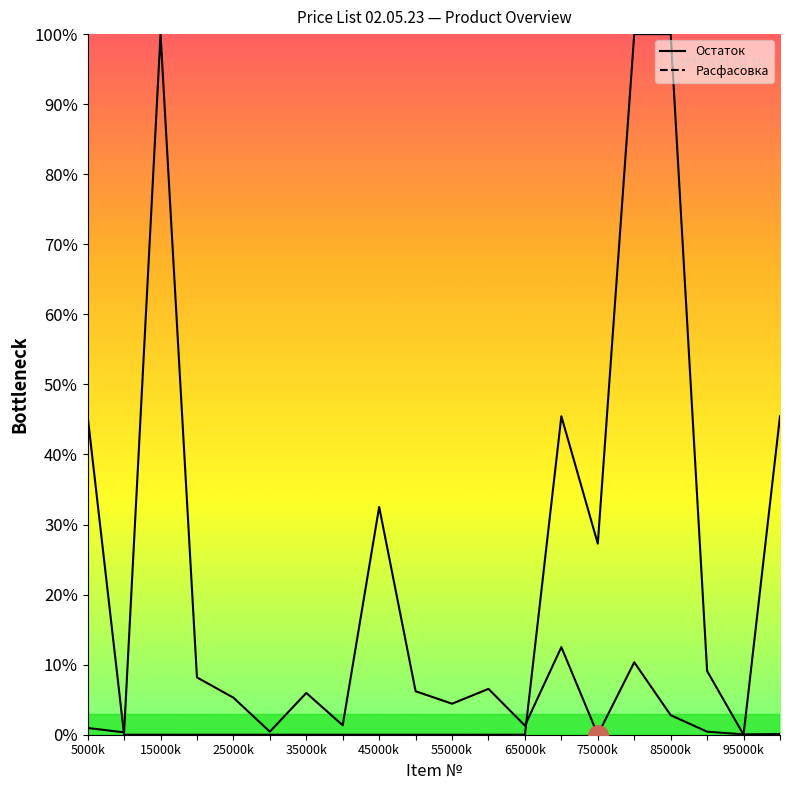

After their last crossing, which series has the higher values: Остаток or Расфасовка?

Расфасовка